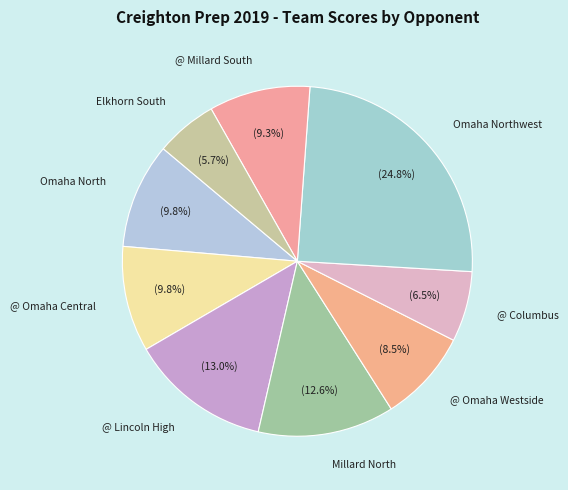

To the nearest percent, what portion does Omaha North represent?

10%